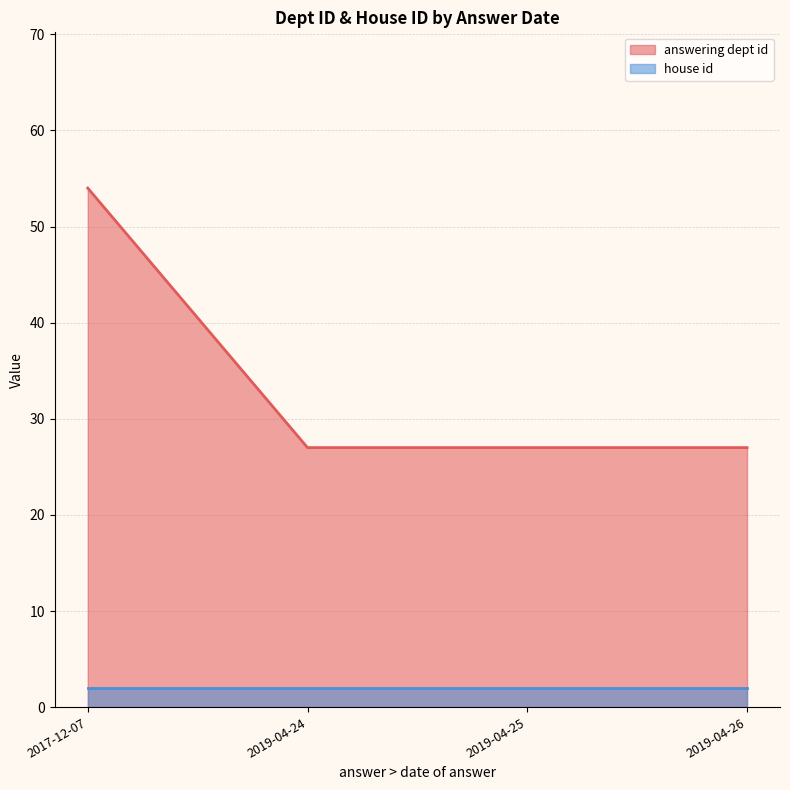

Which series changed the most between 2019-04-25 and 2017-12-07?

answering dept id